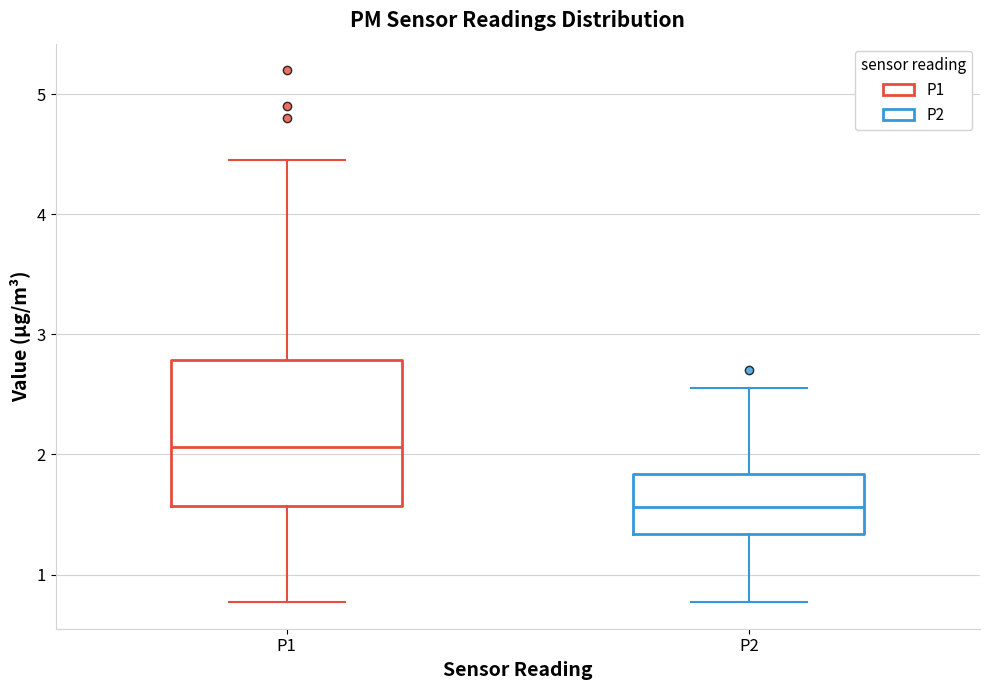

Which box's median line is the highest?

P1